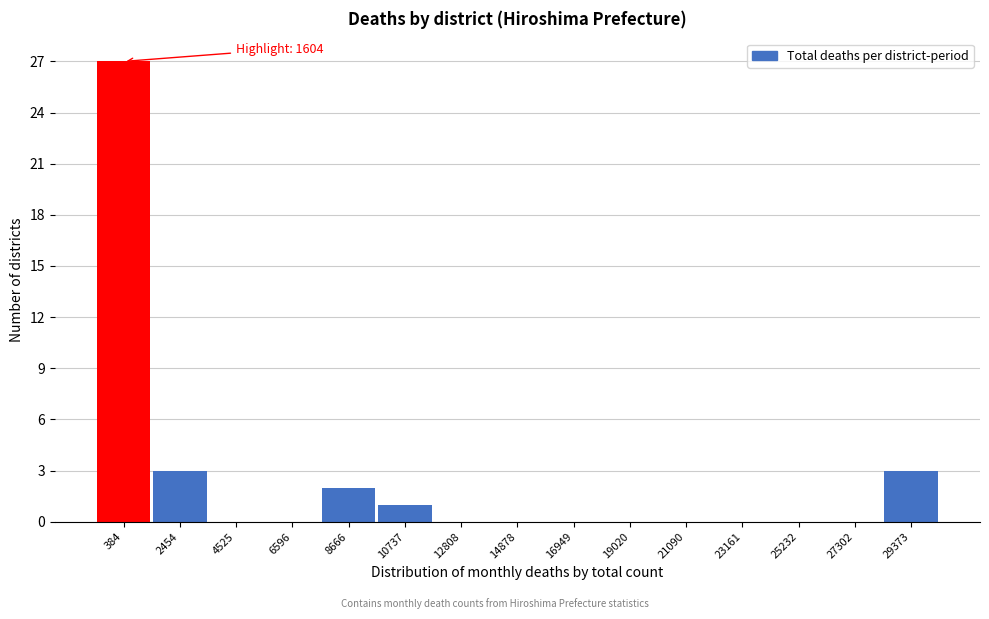

Reading right to left, transcribe all the data shown in this chart.

29373=3	27302=0	25232=0	23161=0	21090=0	19020=0	16949=0	14878=0	12808=0	10737=1	8666=2	6596=0	4525=0	2454=3	384=27